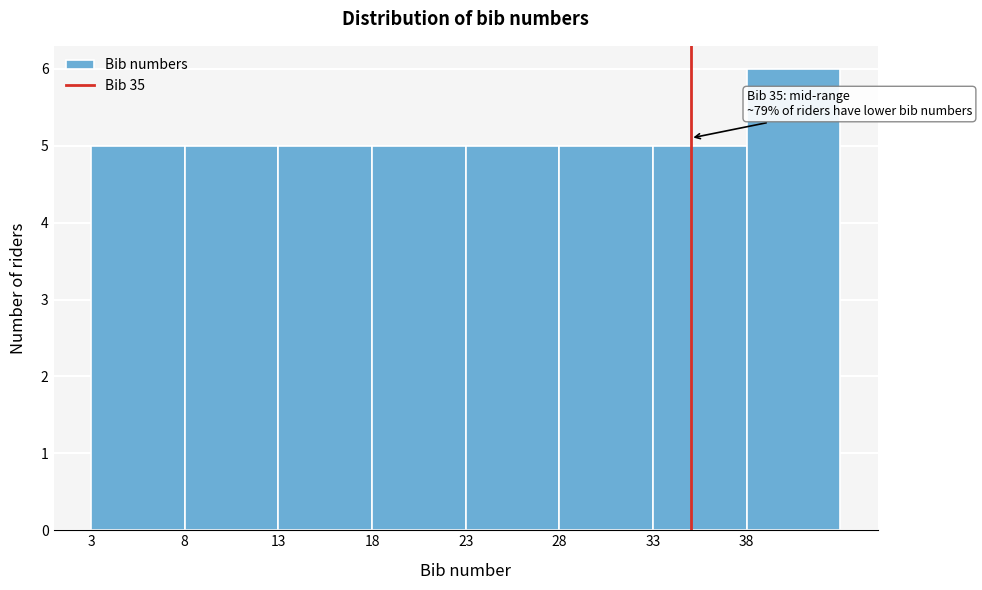

Over which range of the x-axis is the bar tallest?

38 to 43